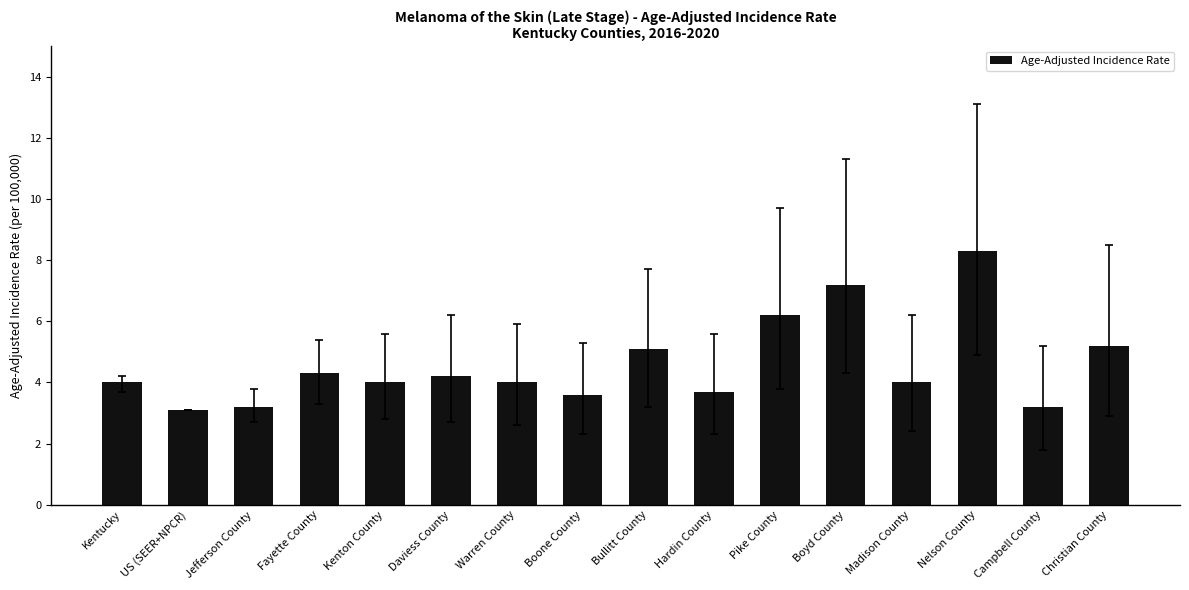

What is the smallest value displayed?

3.1